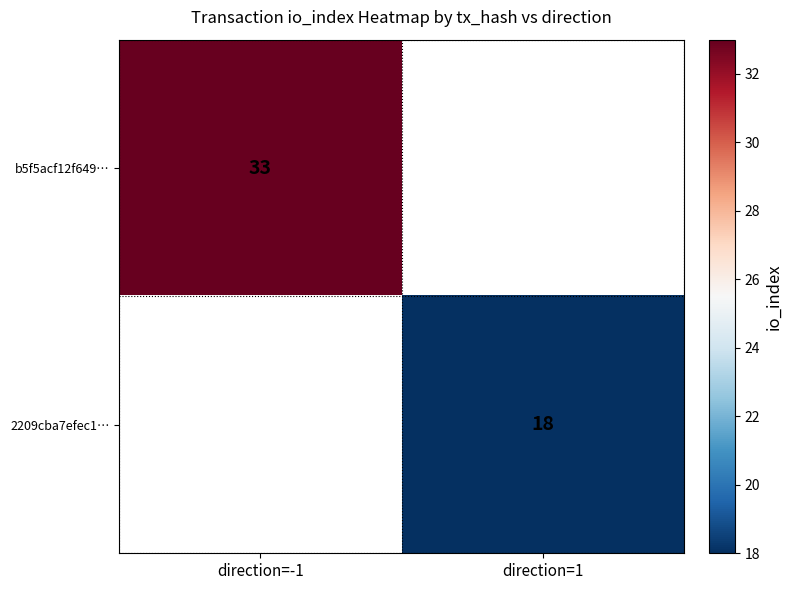

The b5f5acf12f649… series shows 33 at direction=-1. True or false?

True